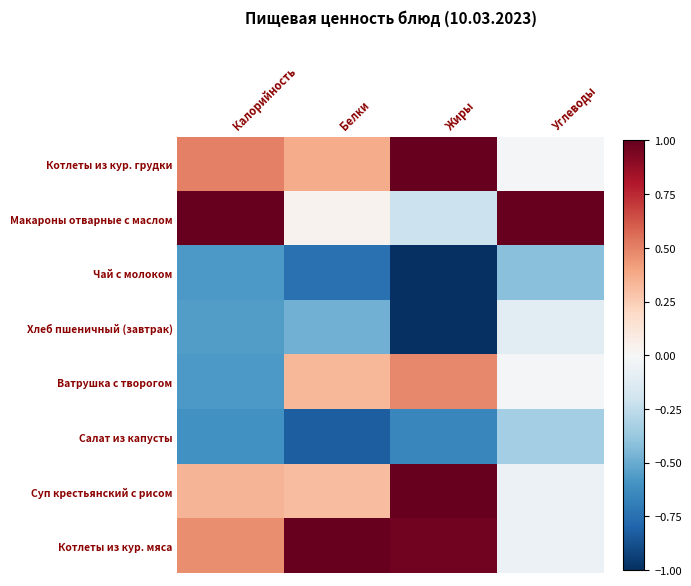

What is the spread (max minus min) of values at Жиры?

2.0